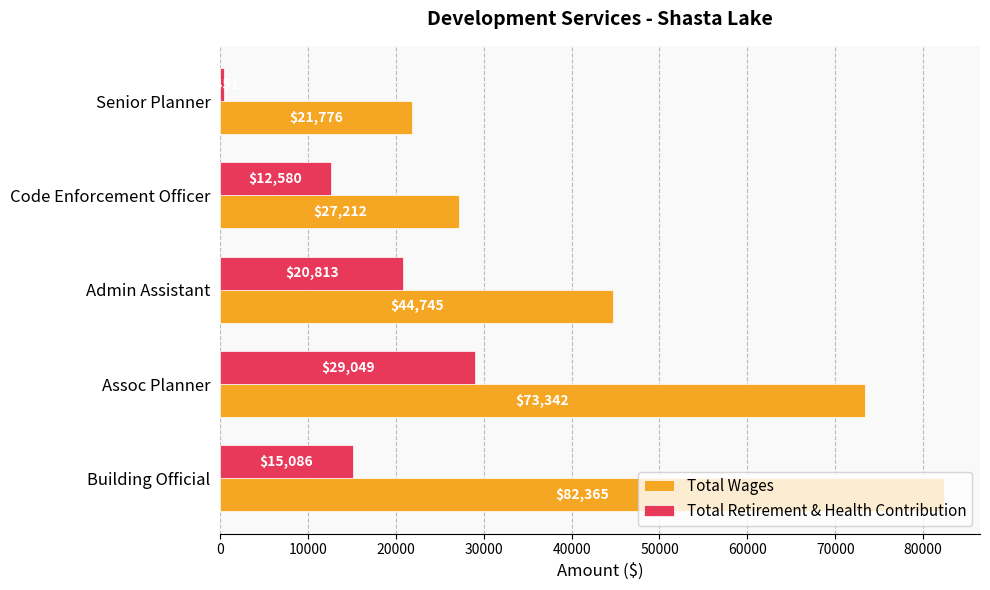

Which series has the widest spread of values?

Total Wages